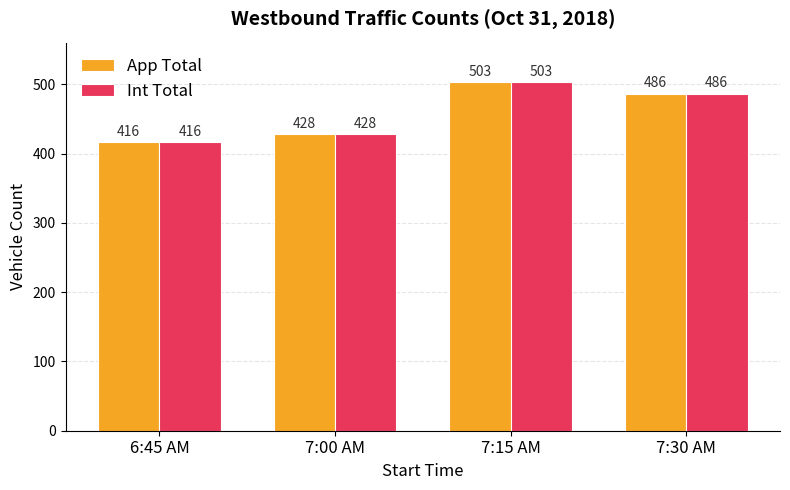

What position from the right is 6:45 AM?

4